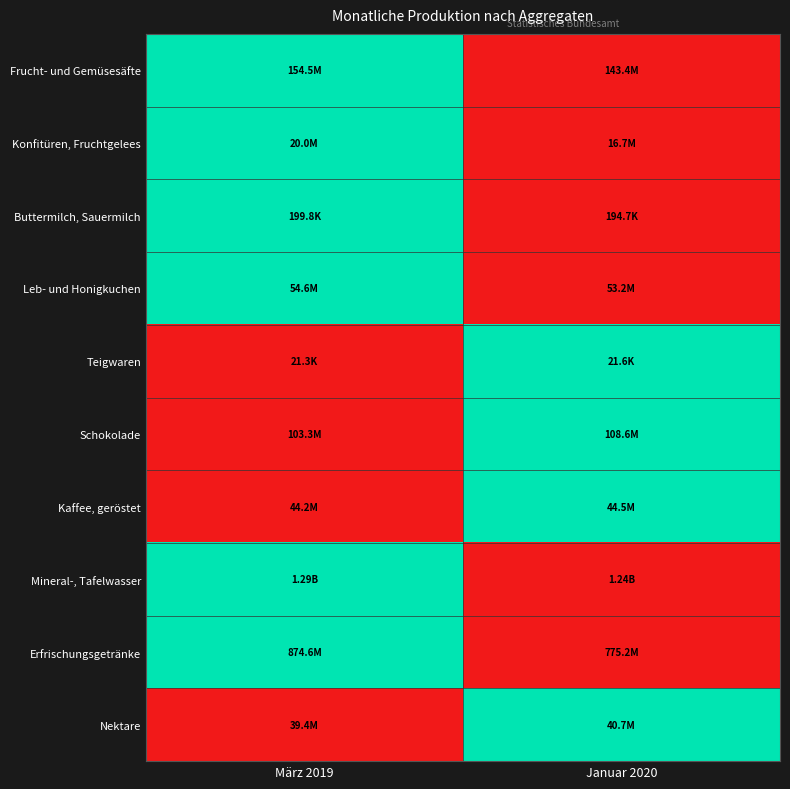

Reading right to left, what are all the values shown in this chart?

Frucht- und Gemüsesäfte: Januar 2020=0	März 2019=1
Konfitüren, Fruchtgelees: Januar 2020=0	März 2019=1
Buttermilch, Sauermilch: Januar 2020=0	März 2019=1
Leb- und Honigkuchen: Januar 2020=0	März 2019=1
Teigwaren: Januar 2020=1	März 2019=0
Schokolade: Januar 2020=1	März 2019=0
Kaffee, geröstet: Januar 2020=1	März 2019=0
Mineral-, Tafelwasser: Januar 2020=0	März 2019=1
Erfrischungsgetränke: Januar 2020=0	März 2019=1
Nektare: Januar 2020=1	März 2019=0